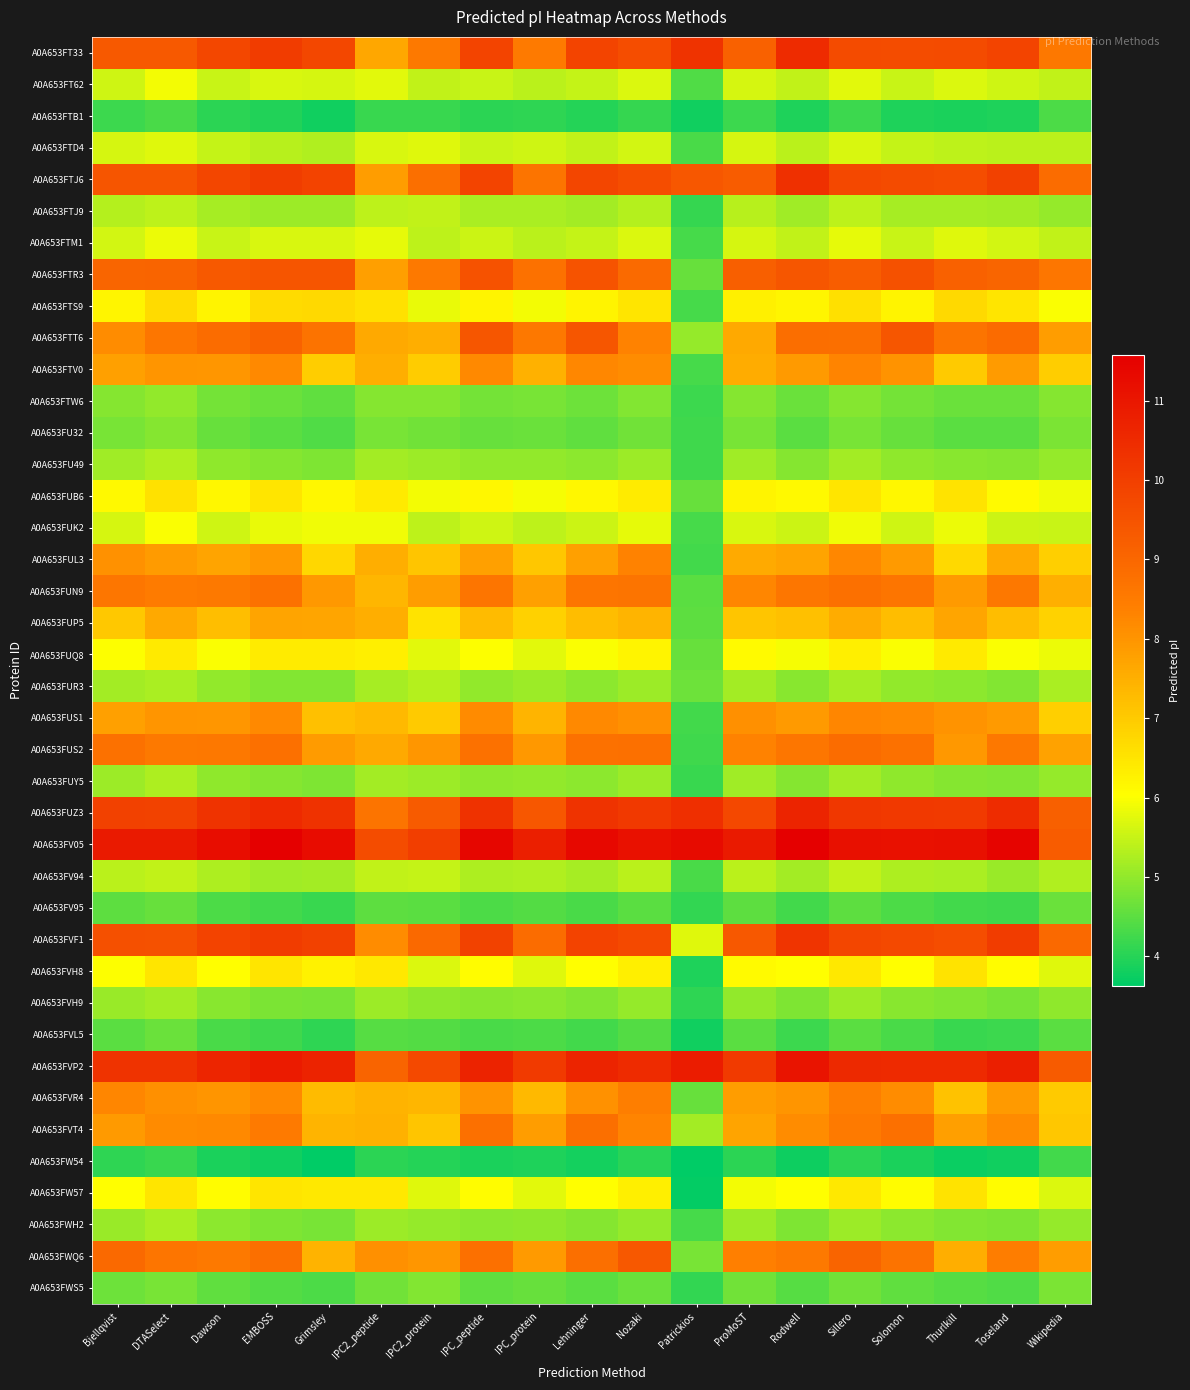

Which series has the largest total across all categories?

A0A653FV05